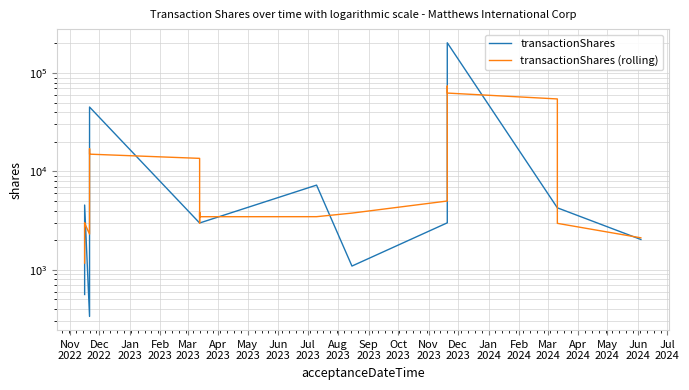

Which series has the largest total across all categories?

transactionShares